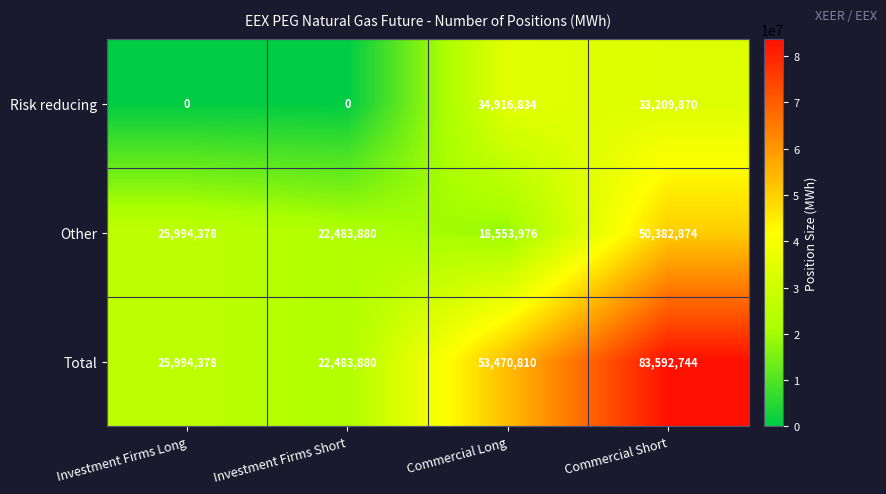

At which category is the sum across all series the highest?

Commercial Short